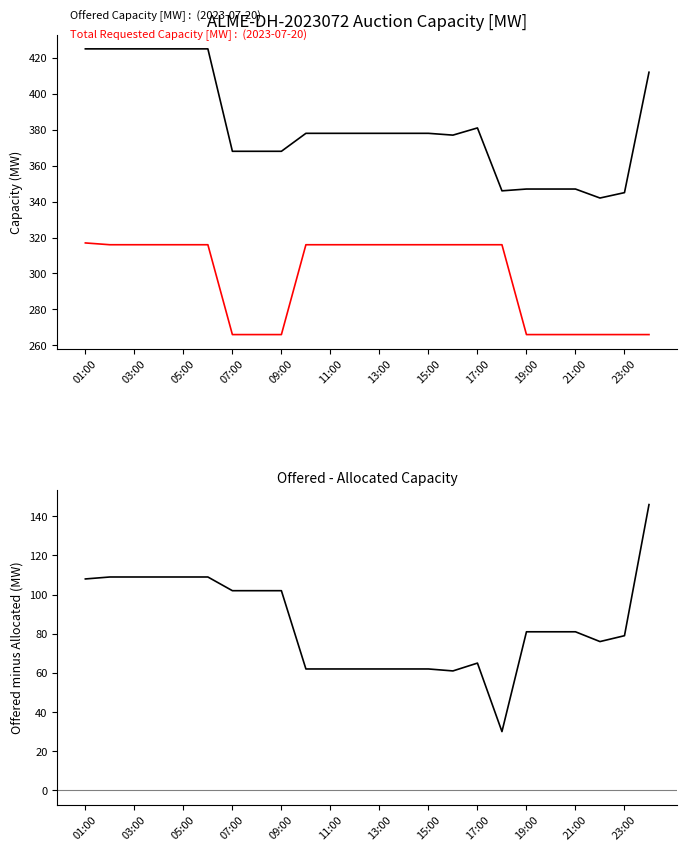

What is the total value across all series at 13?

756